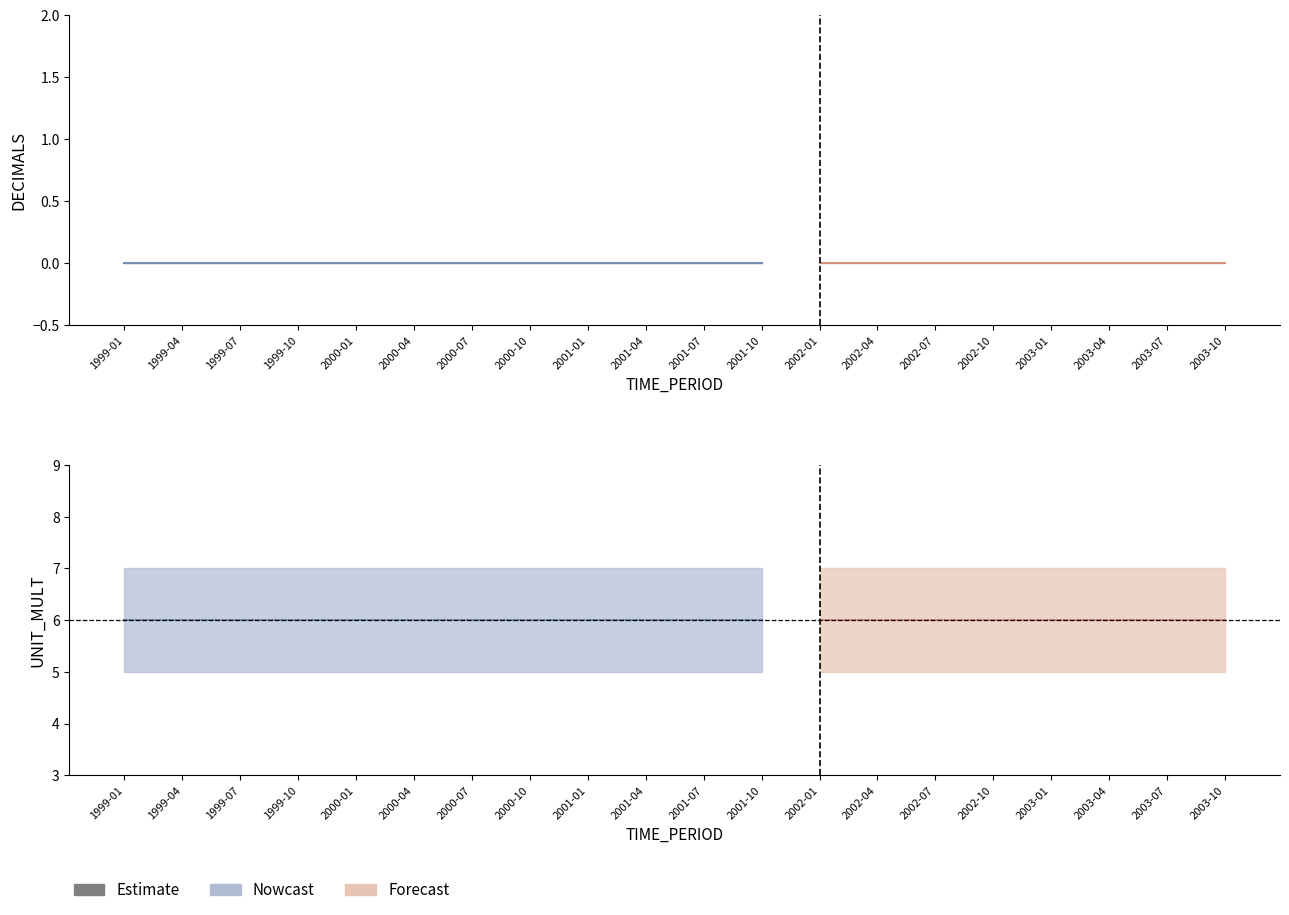

What is the label of the 3rd point from the left?

1999-07